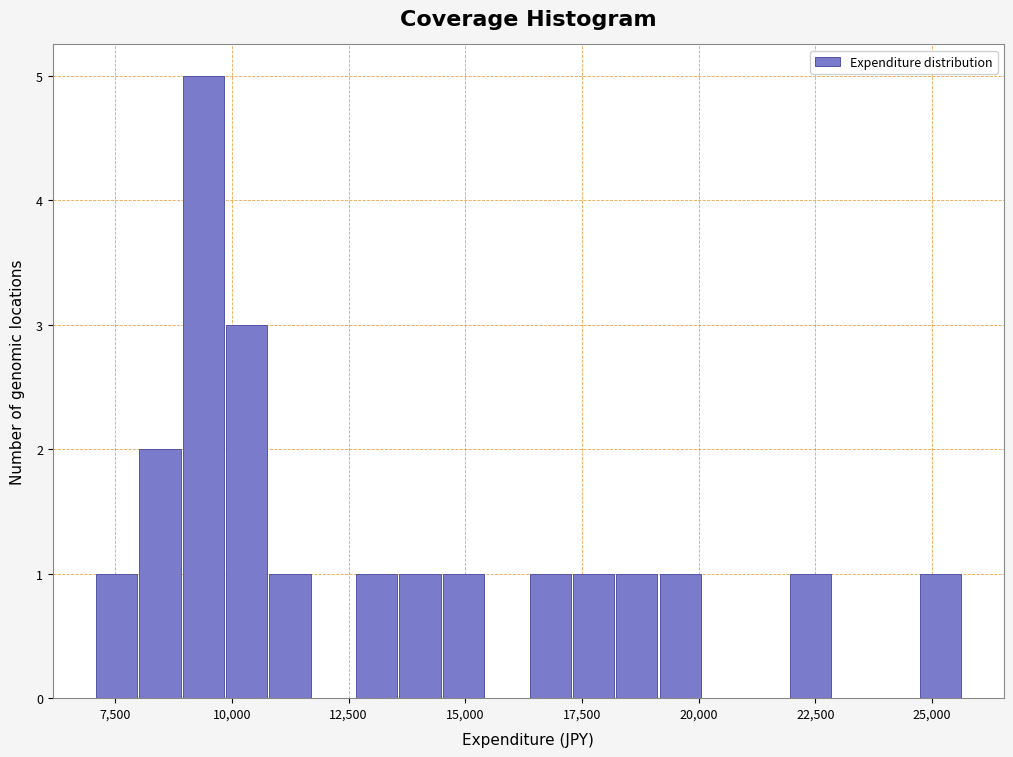

Read against the x-axis, roughly where is the centre of the tallest bar?

9500